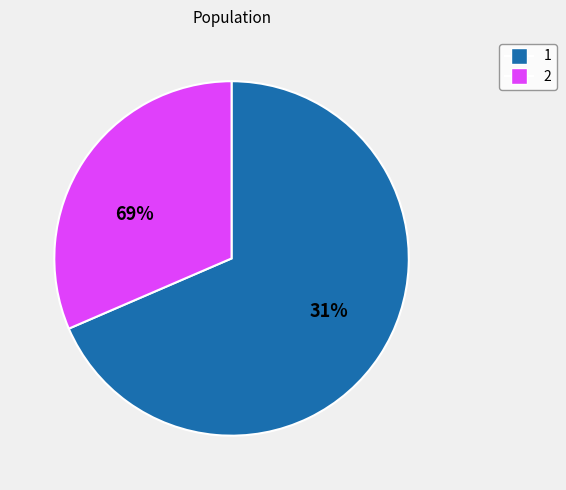

Is 1 the majority of the pie?

Yes